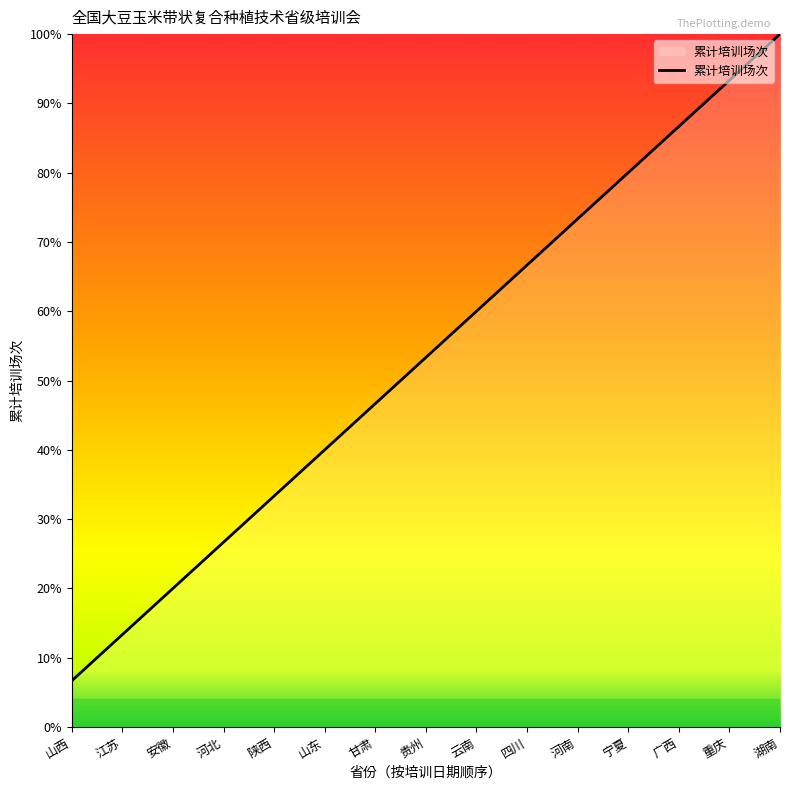

Reading left to right, extract all data points from this chart.

6.7	13.3	20.0	26.7	33.3	40.0	46.7	53.3	60.0	66.7	73.3	80.0	86.7	93.3	100.0